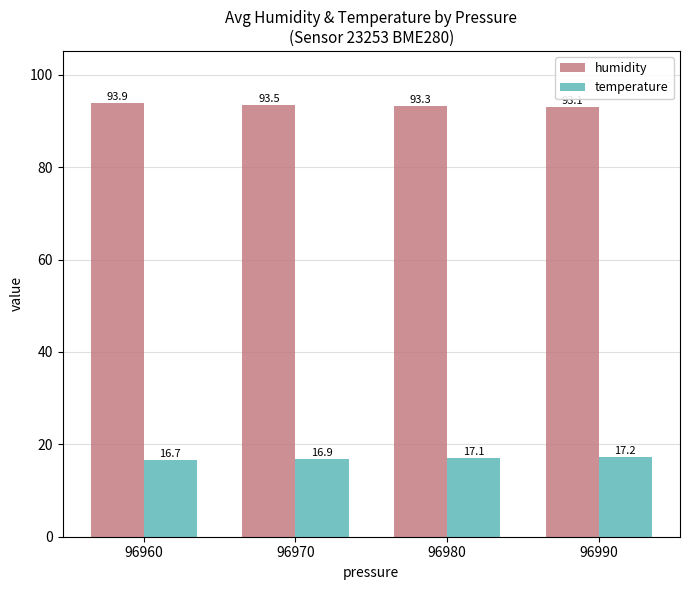

The humidity series shows 93.5 at 96970. True or false?

True